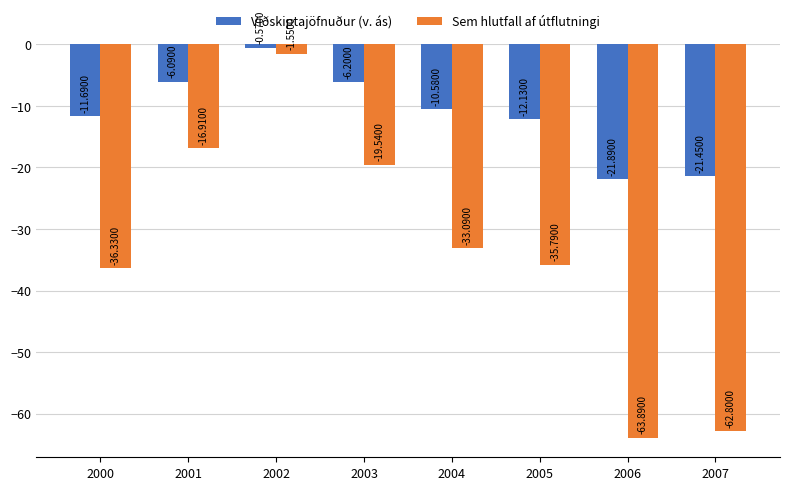

What is the difference between the Viðskiptajöfnuður (v. ás) values at 2000 and 2005?

0.4